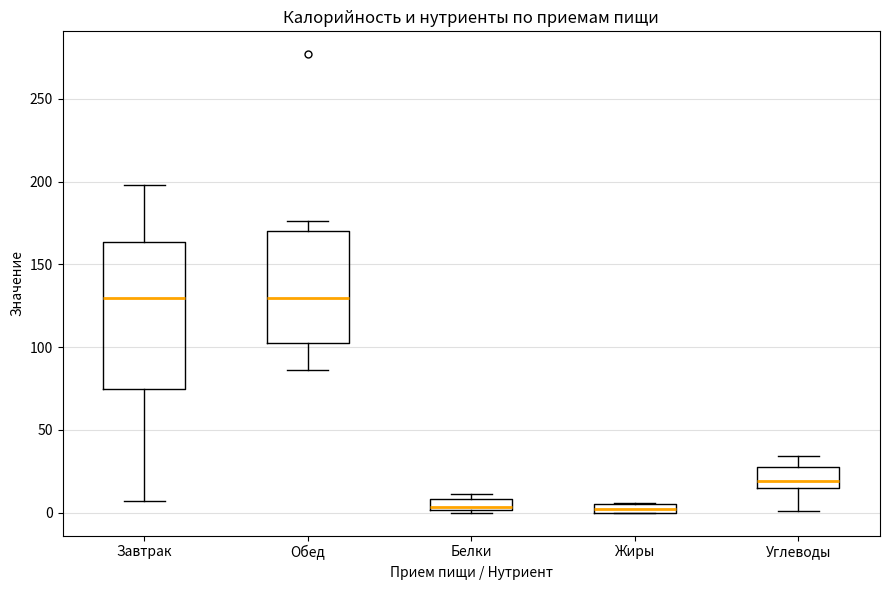

Which box is the tallest, from its lower edge to its upper edge?

Завтрак